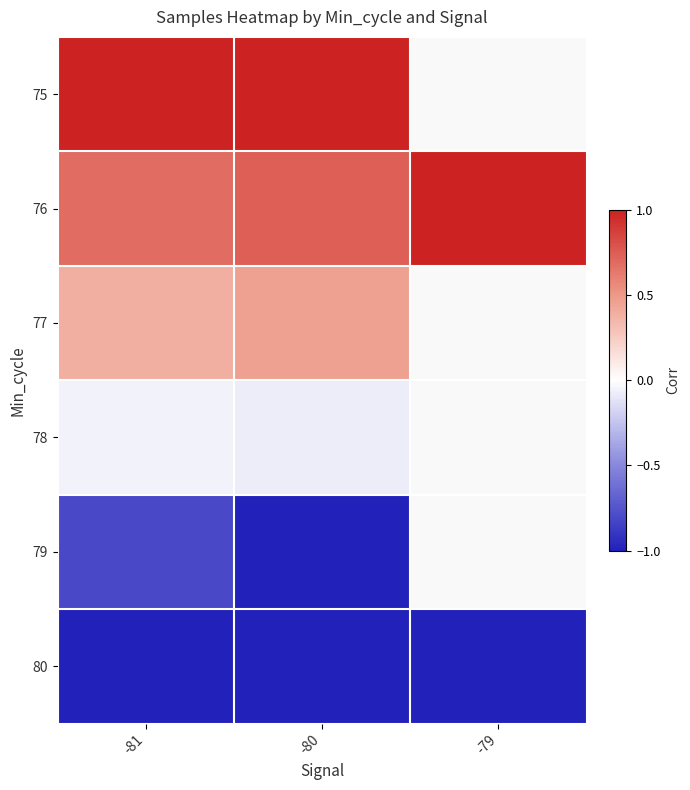

How many series are shown in this chart?

6